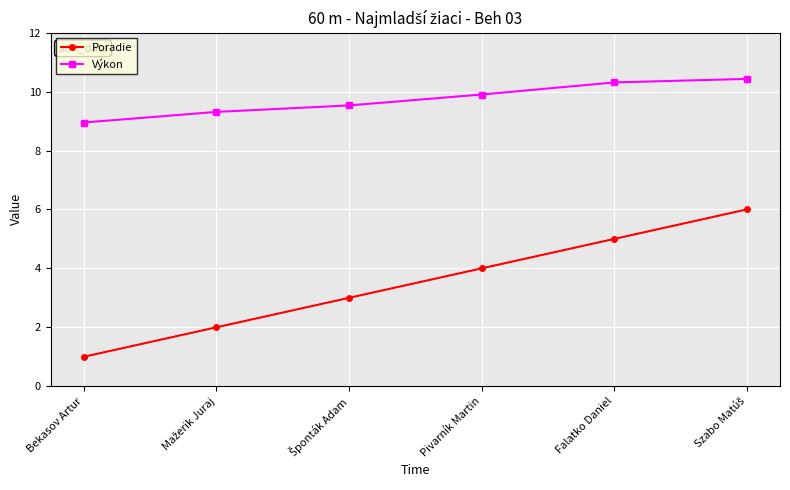

What is the value of the Výkon point at the 5th from the left?

10.3